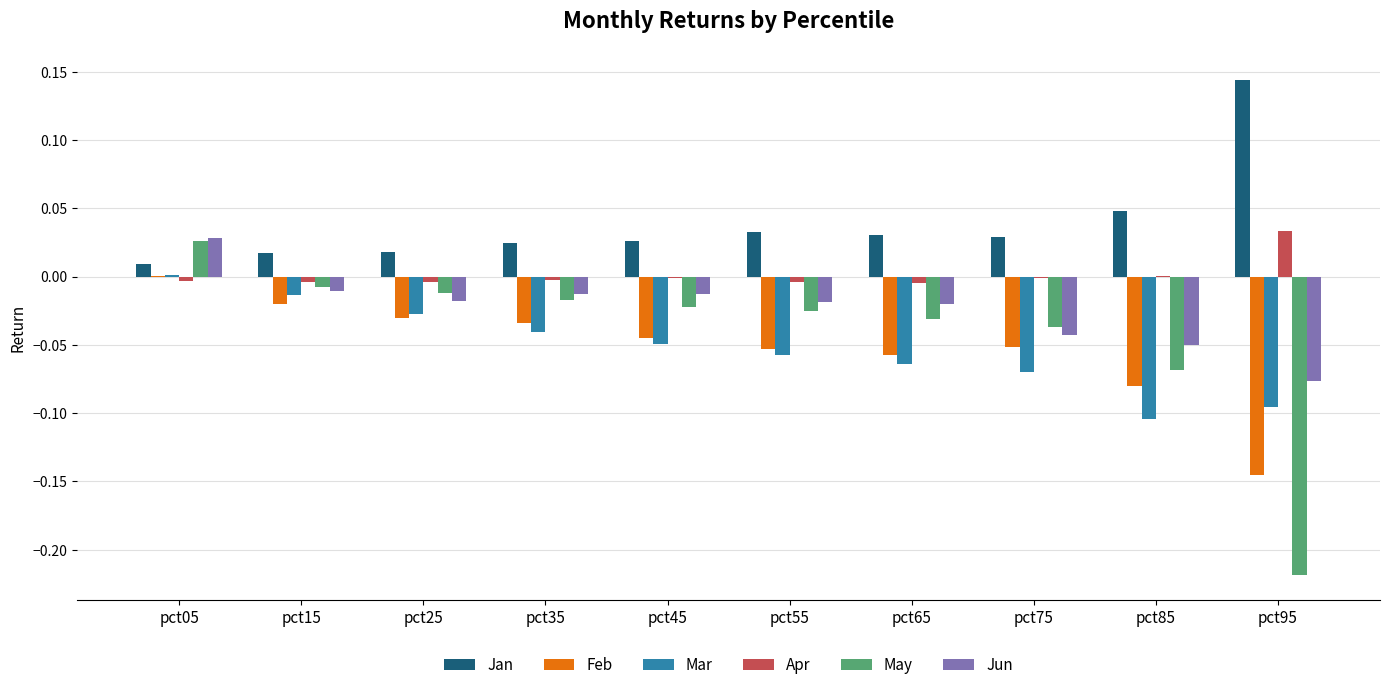

Which category has the highest value in the Jan series?

pct95